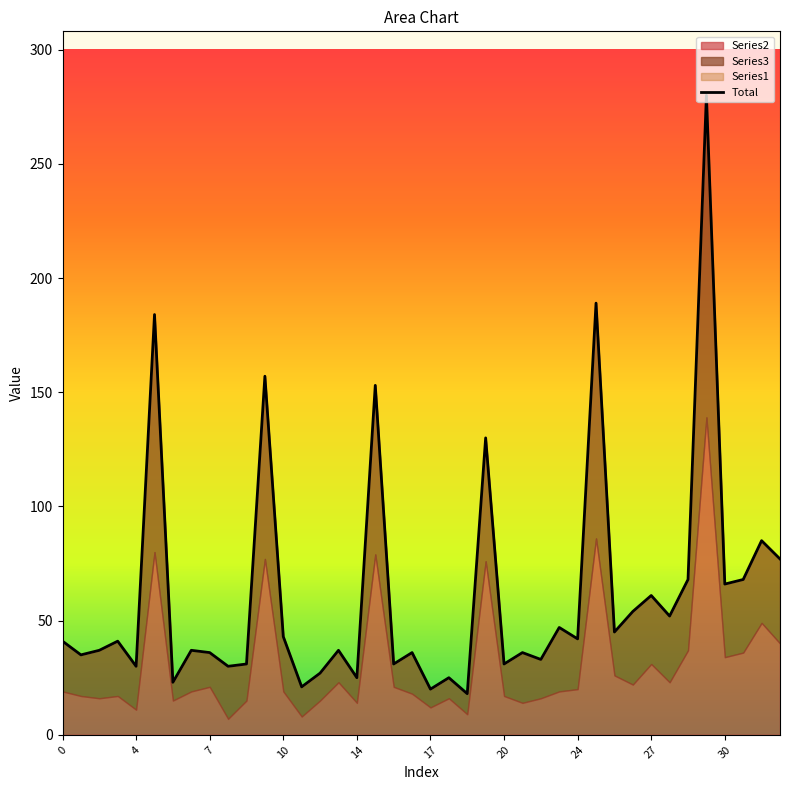

How many values in the Series3 series are below 22?

19